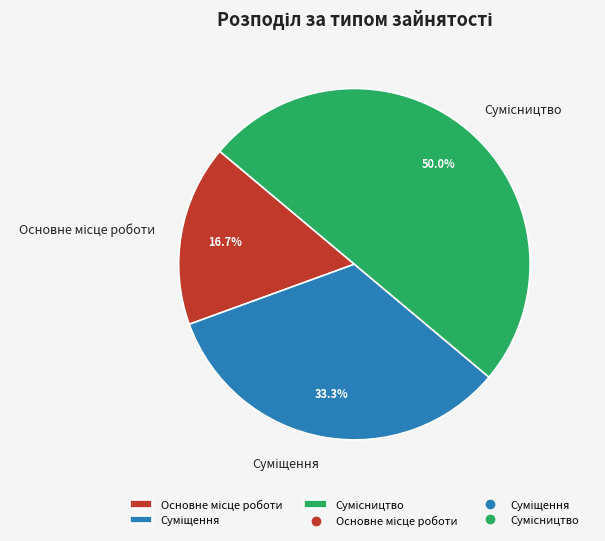

How many segments does this pie chart have?

3